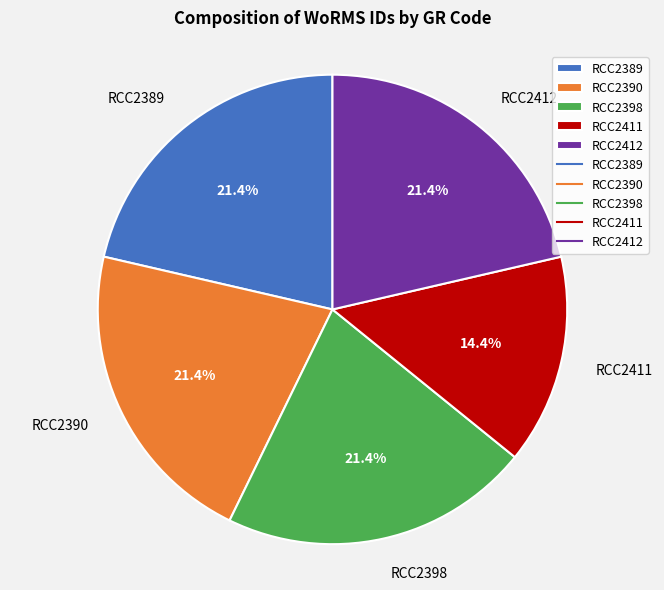

To the nearest percent, what is the combined percentage of RCC2412 and RCC2411?

36%